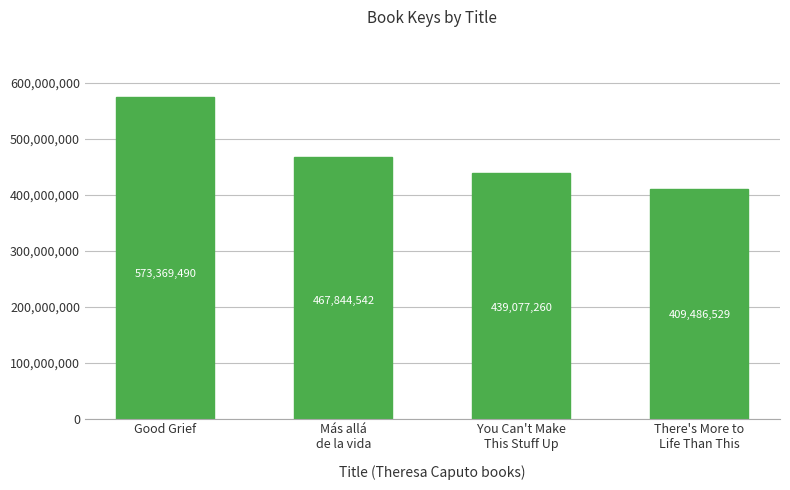

Between There's More to
Life Than This and Más allá
de la vida, which is larger?

Más allá
de la vida